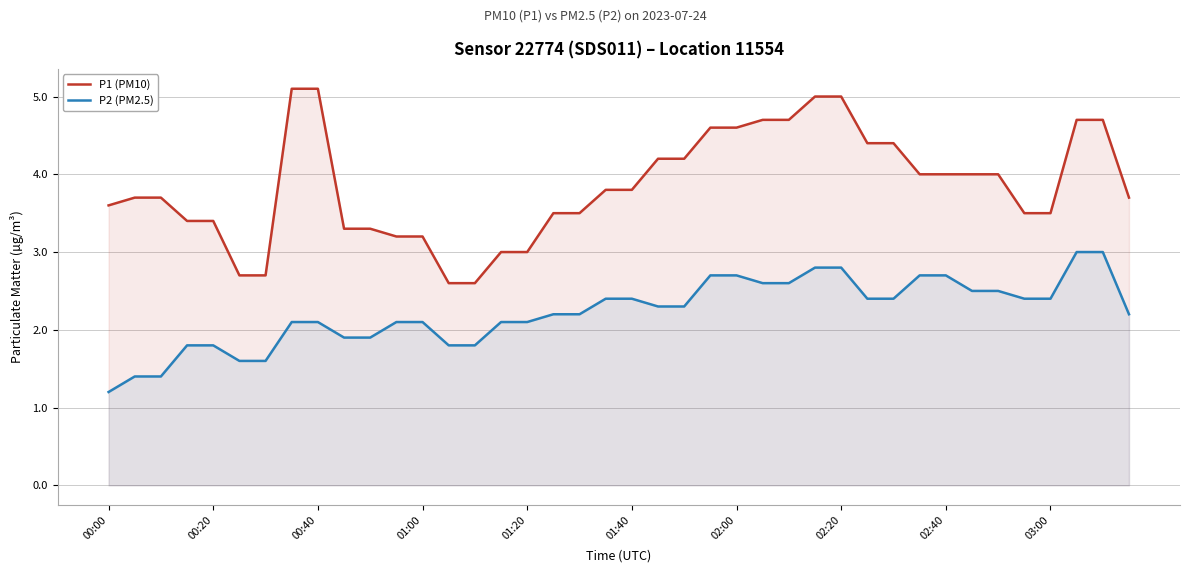

Does the chart display data point markers on the line(s)?

No